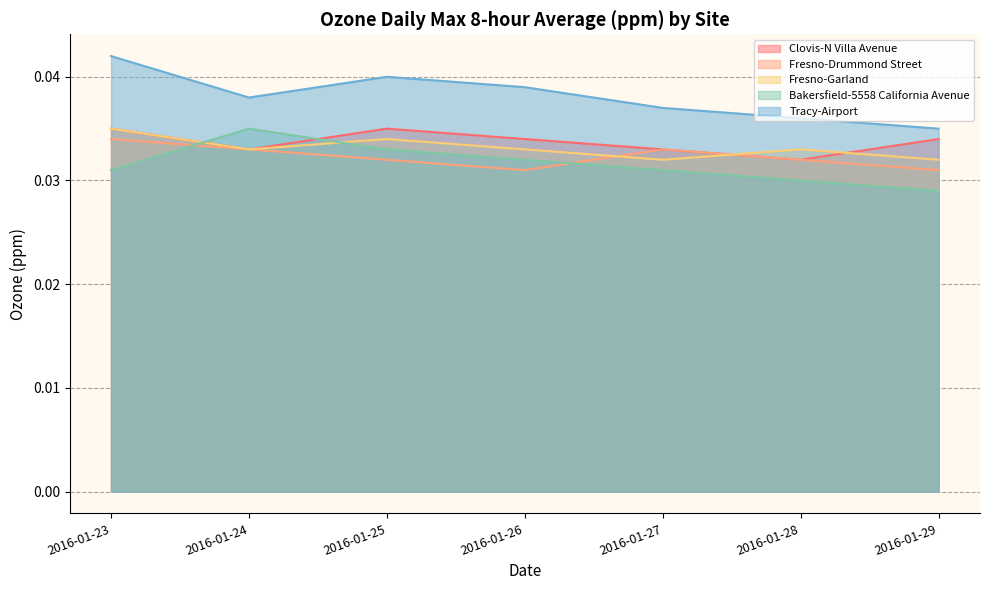

Which series has the largest total across all categories?

Tracy-Airport